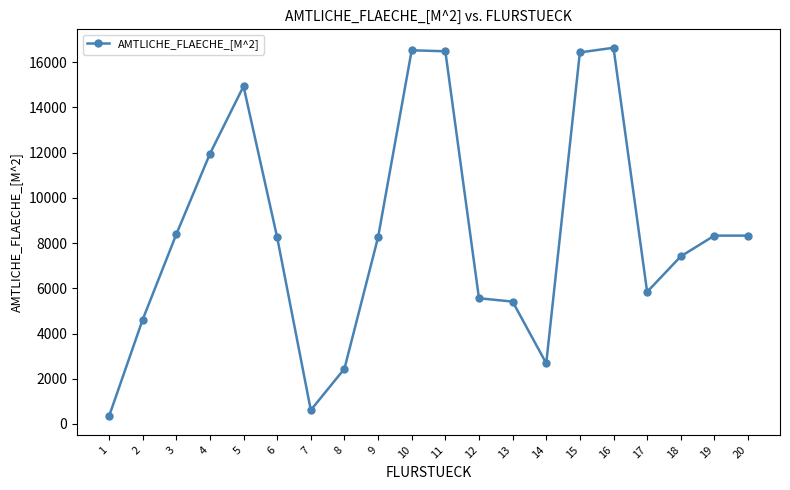

What is the value of the 3rd point from the left?

8380